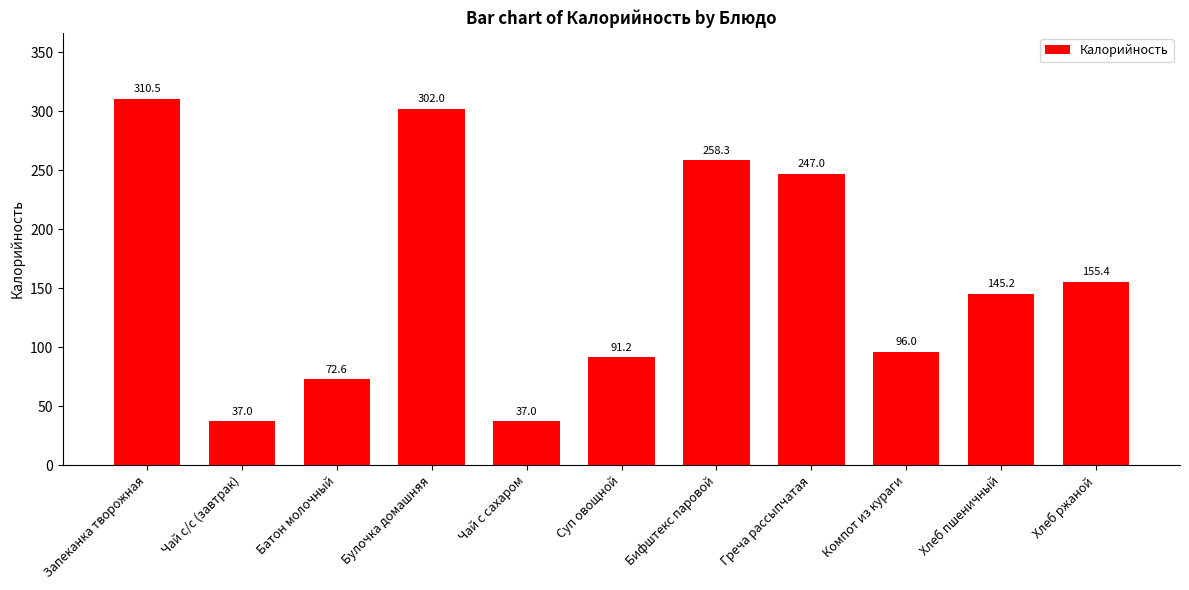

What is the sum of the values at Чай с сахаром and Суп овощной?

128.2